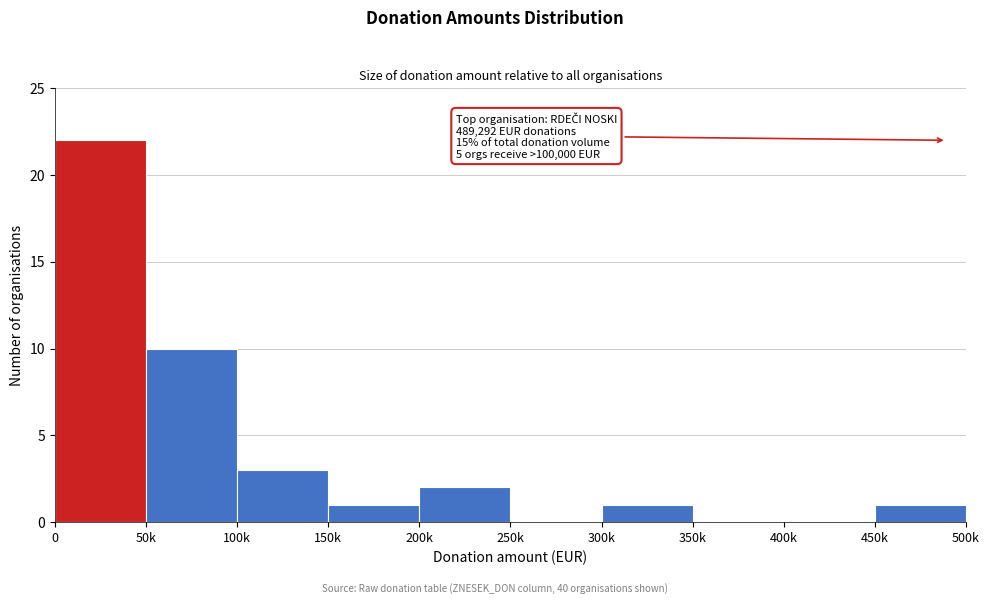

Reading left to right, transcribe all the data shown in this chart.

0=22	50k=10	100k=3	150k=1	200k=2	250k=0	300k=1	350k=0	400k=0	450k=1